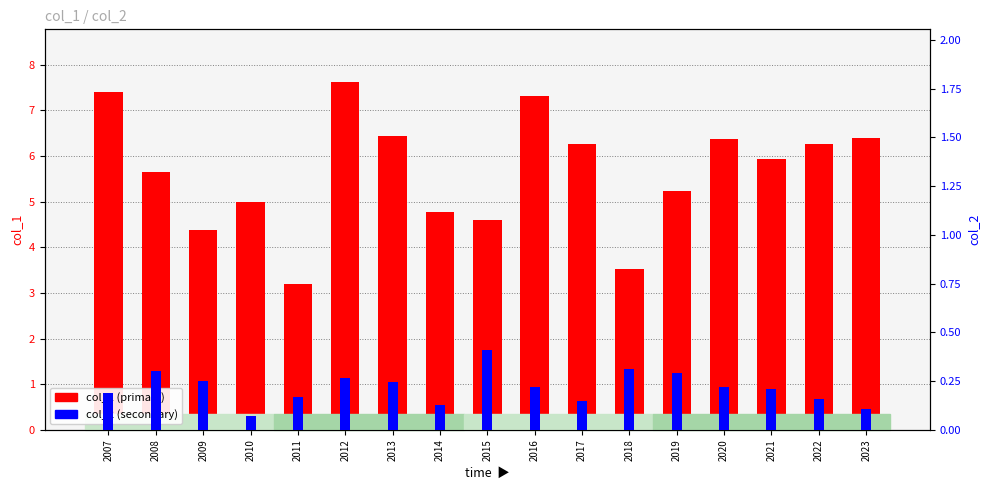

What are all the series names shown in the legend?

col_1, col_2